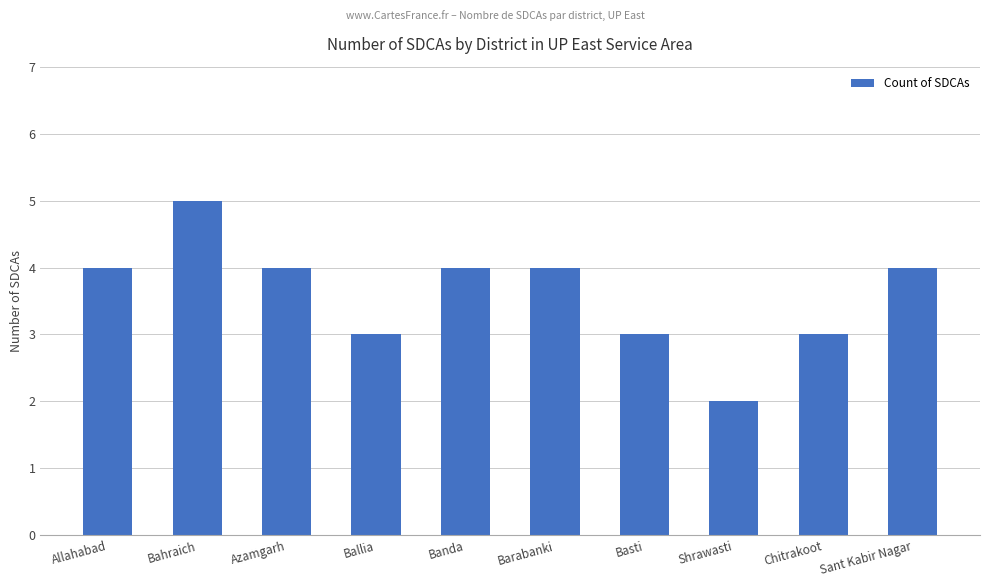

The value at Shrawasti is 2. True or false?

True